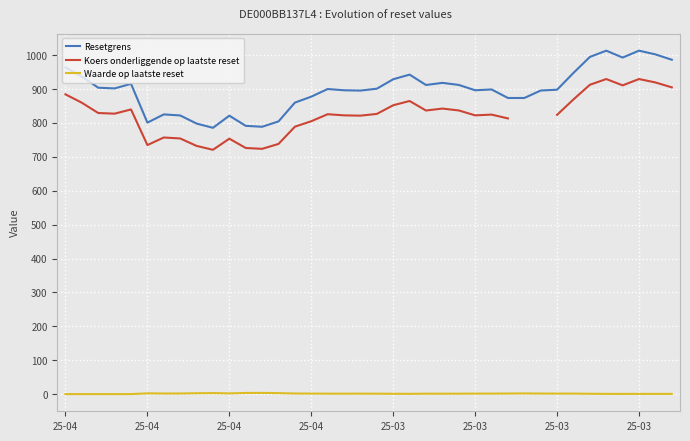

How many data points in Resetgrens are less than 900?

19